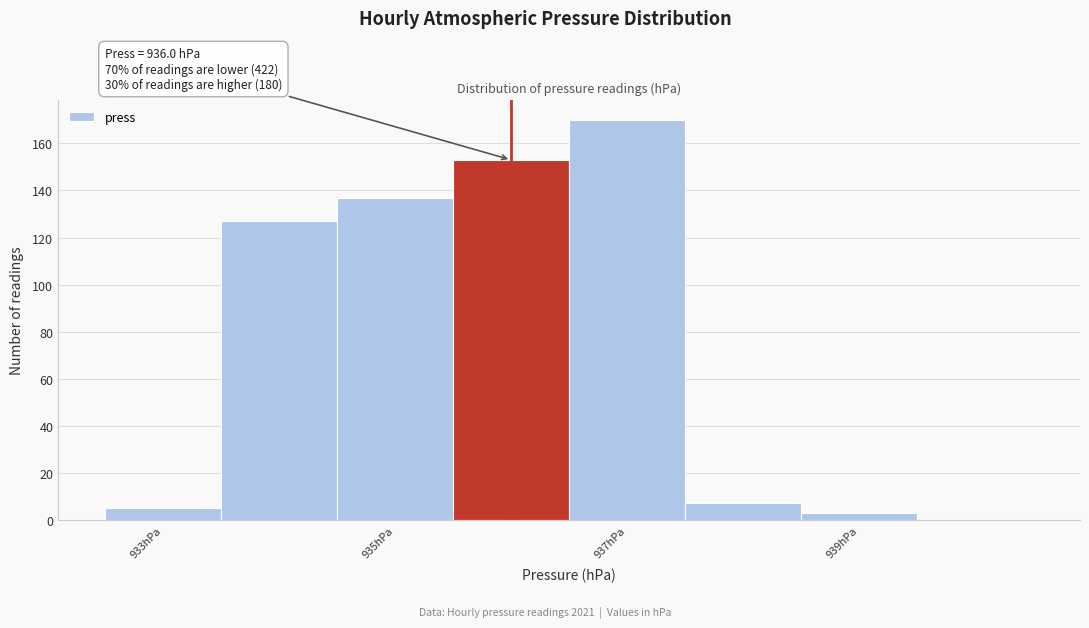

Which range on the x-axis has the tallest bar?

936.5 to 937.5